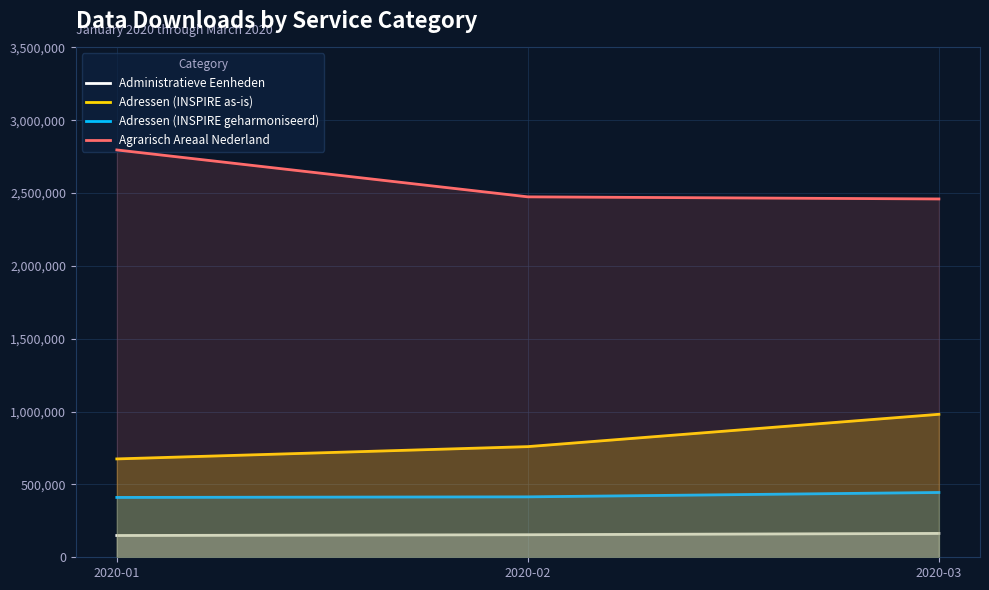

Reading left to right, transcribe all the data shown in this chart.

Administratieve Eenheden: 2020-01=149476	2020-02=154820	2020-03=163757
Adressen (INSPIRE as-is): 2020-01=675296	2020-02=759672	2020-03=981619
Adressen (INSPIRE geharmoniseerd): 2020-01=410853	2020-02=414828	2020-03=444833
Agrarisch Areaal Nederland: 2020-01=2796338	2020-02=2474373	2020-03=2459865